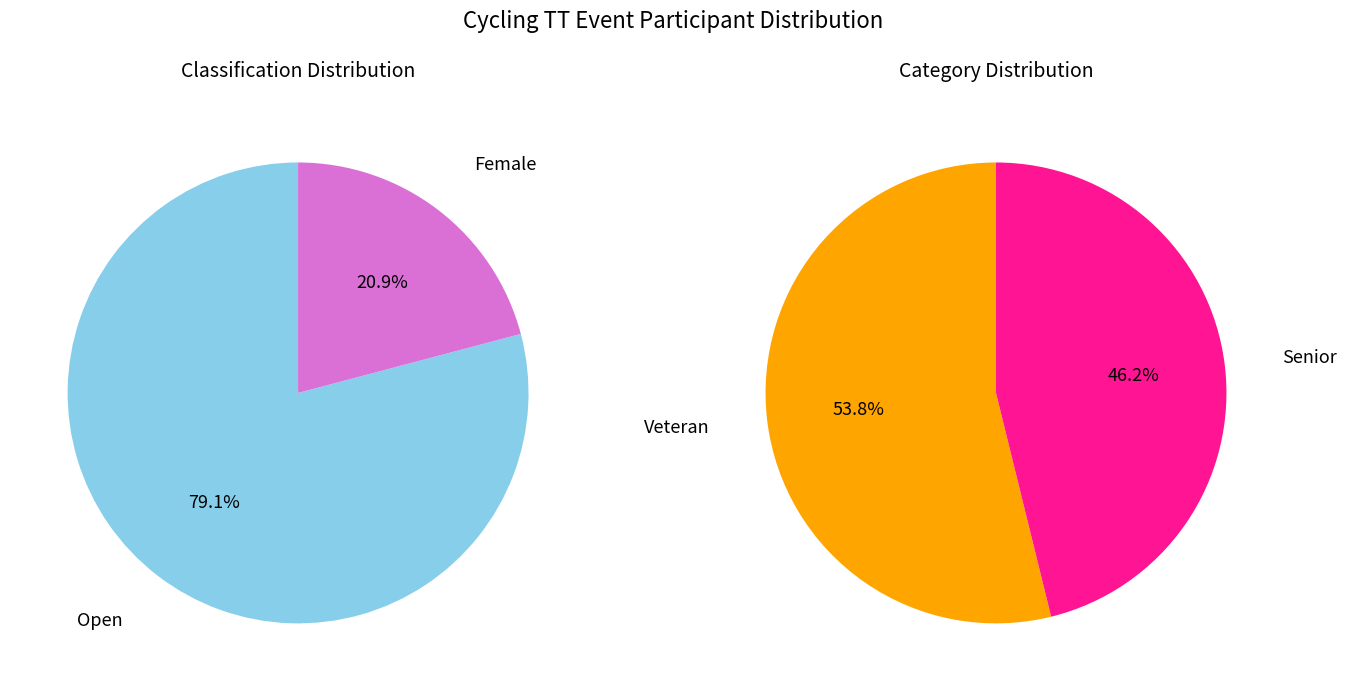

True or false: classification_values accounts for 79% of the total.

True